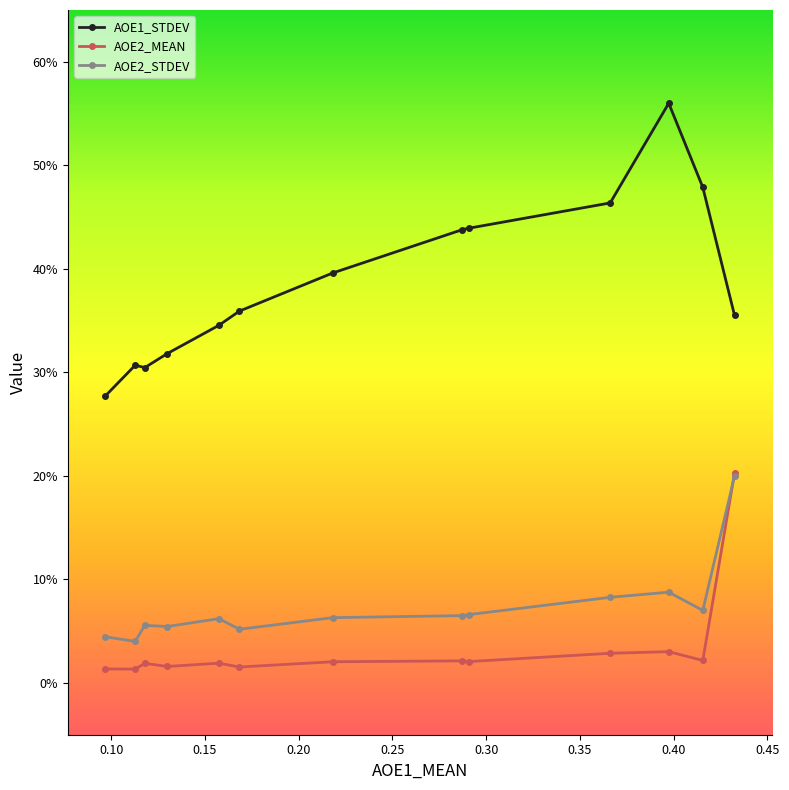

What are all the series names shown in the legend?

AOE1_STDEV, AOE2_MEAN, AOE2_STDEV